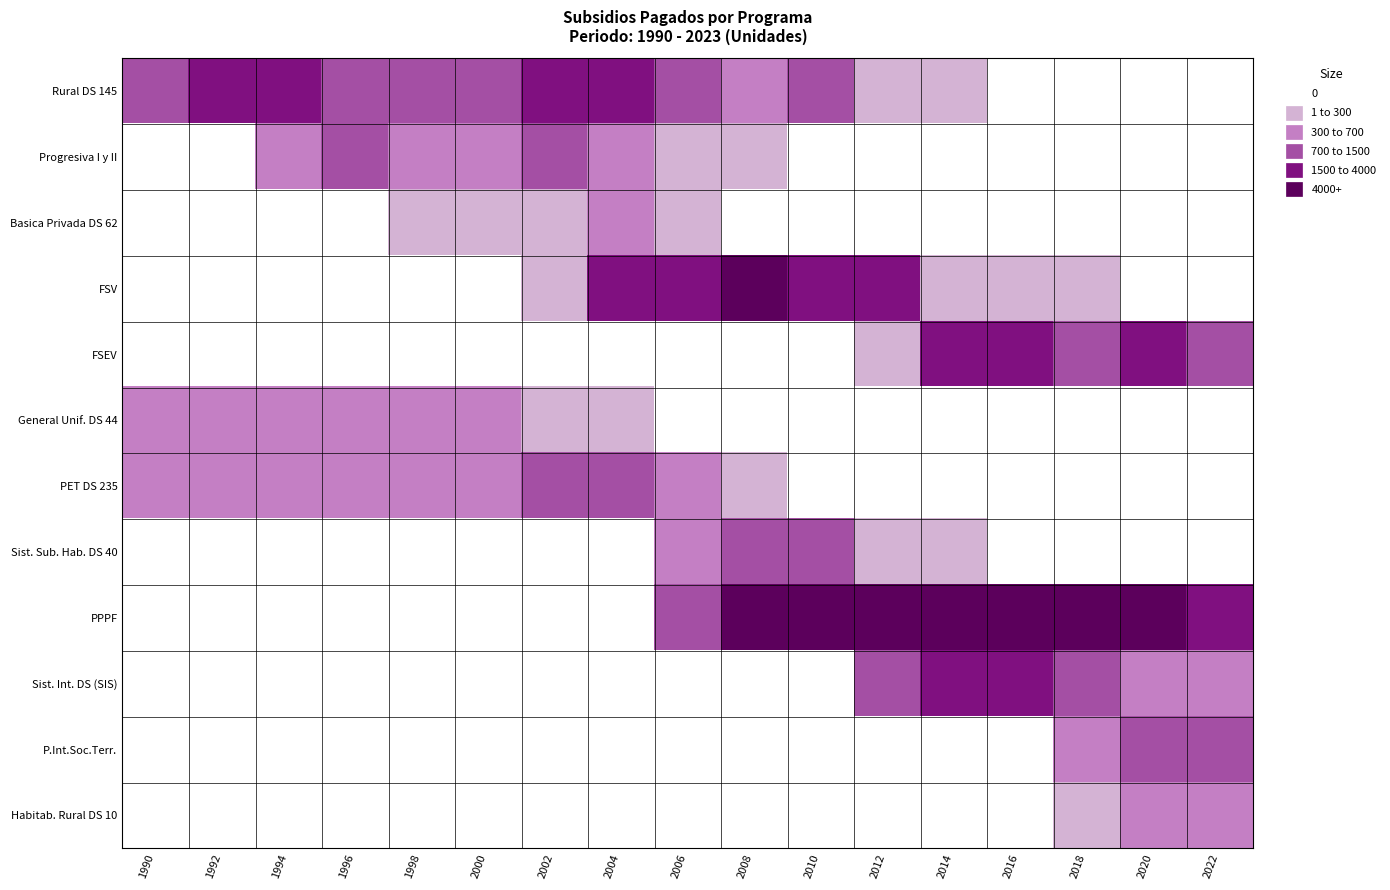

What is the difference between the highest and lowest values at 2008?

5